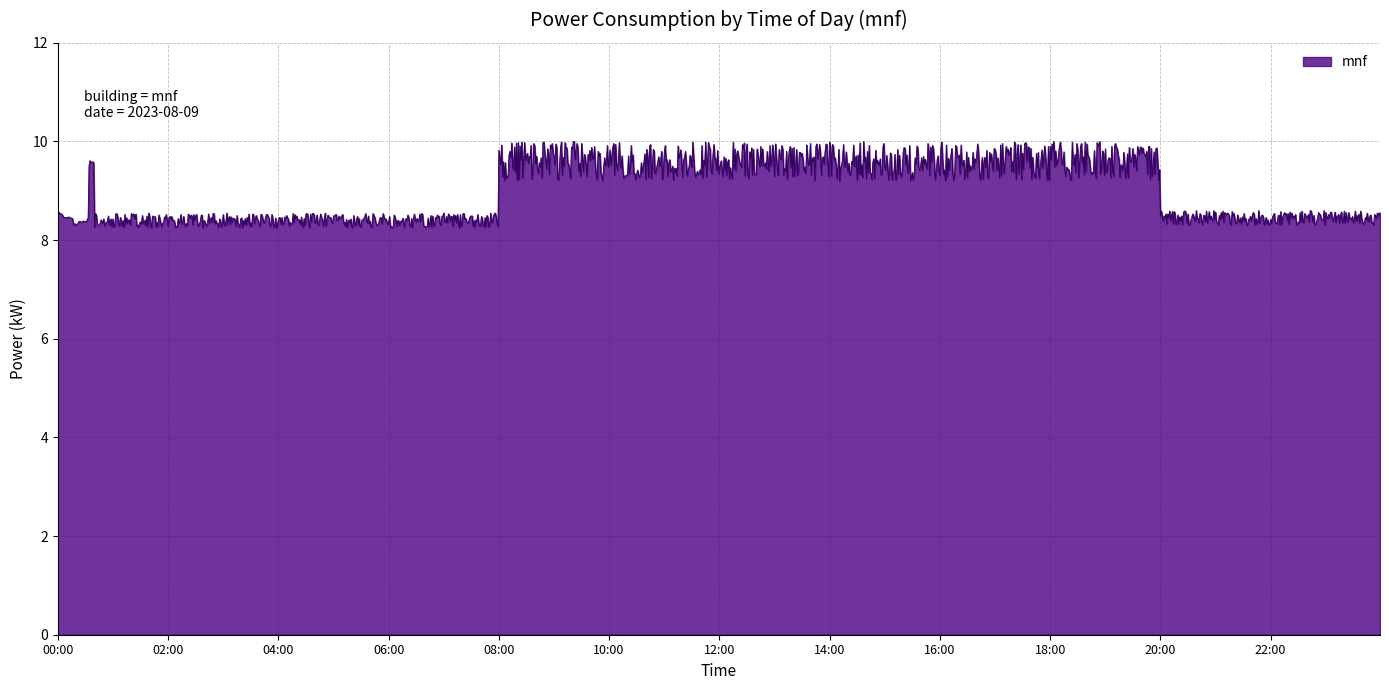

What is the maximum value shown in the chart?

10.0